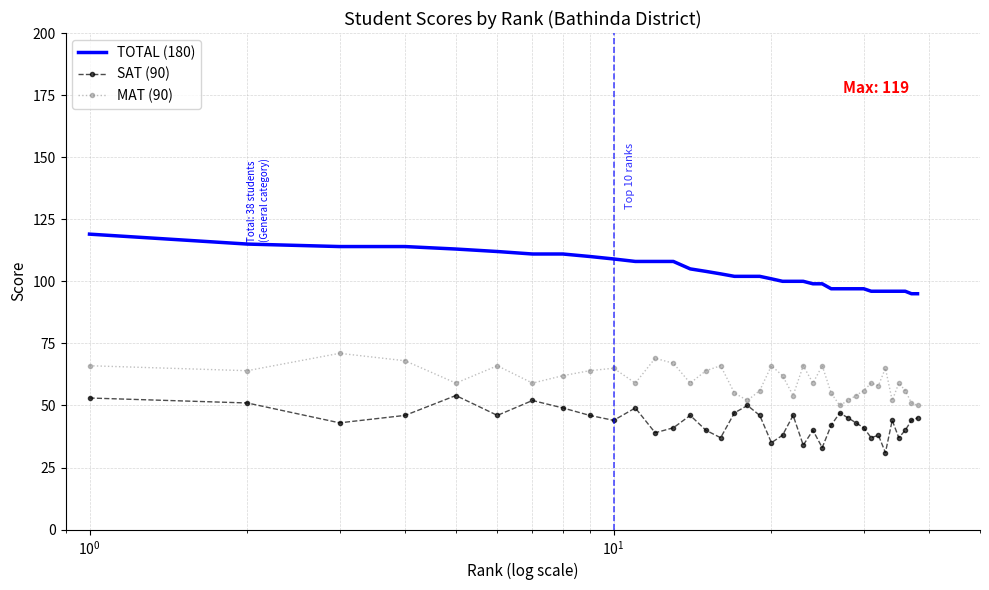

True or false: TOTAL (180) and MAT (90) intersect in this chart.

False